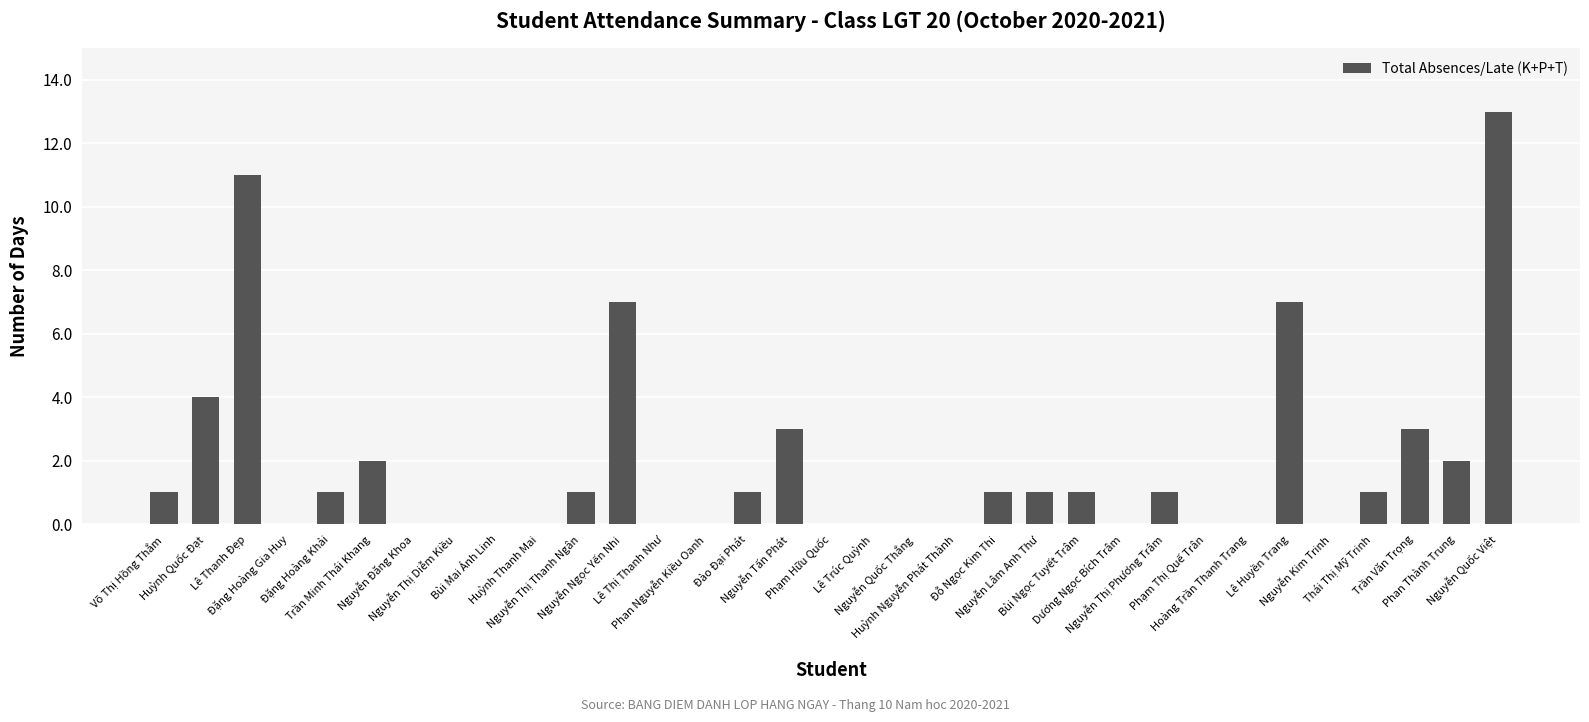

What is the greatest value displayed?

13